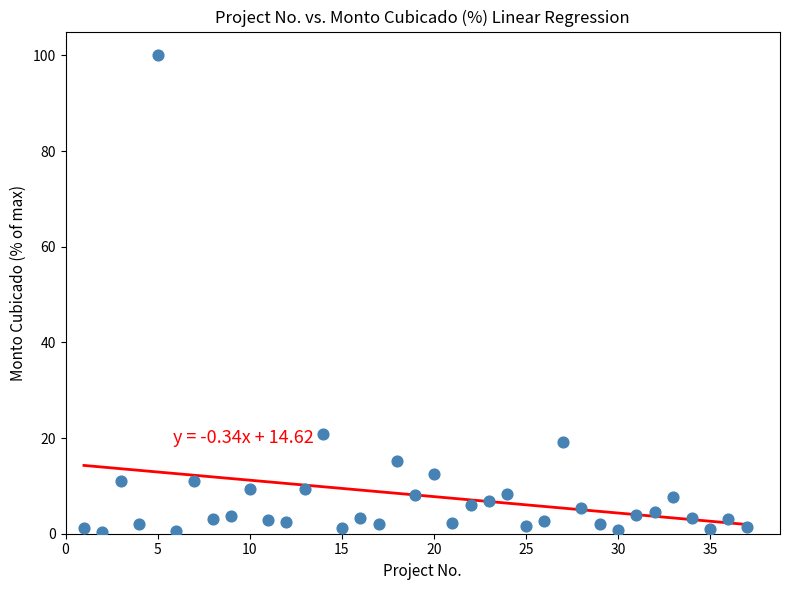

What Y value in the scatter plot is closest to 50?

20.8